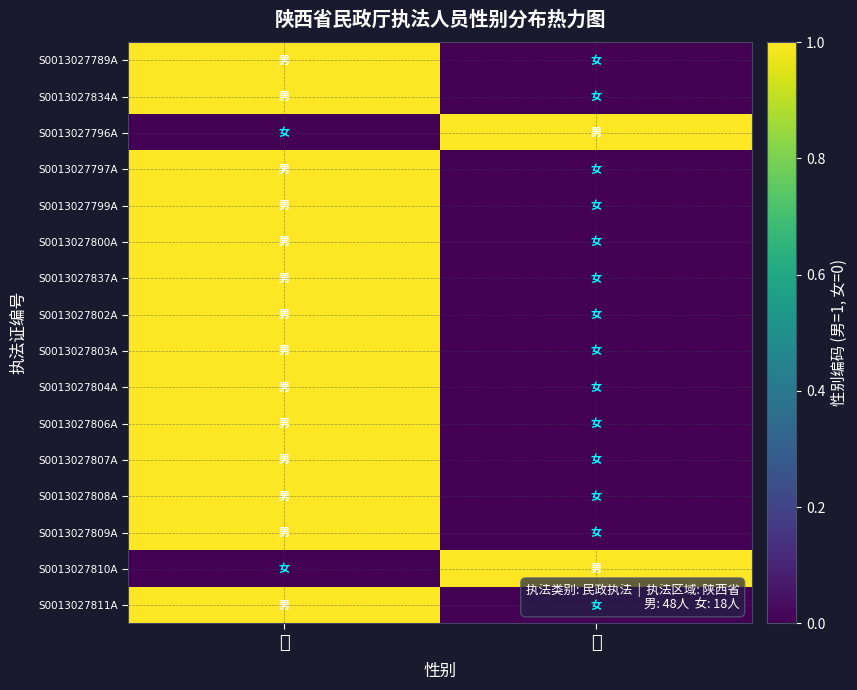

Which series changed the most between 男 and 女?

S0013027789A